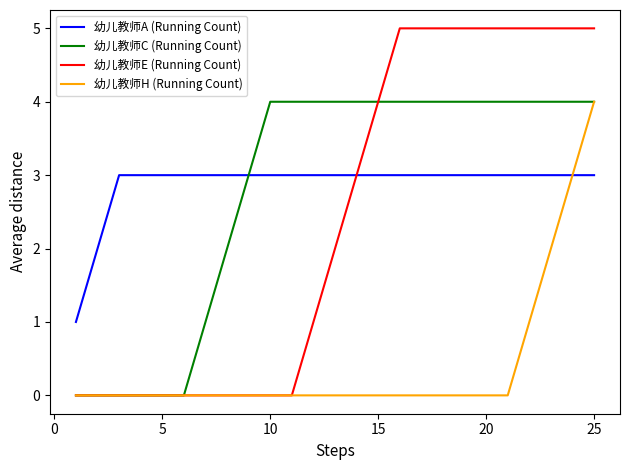

Reading left to right, transcribe all the data shown in this chart.

幼儿教师A (Running Count): 1	2	3	3	3	3	3	3	3	3	3	3	3	3	3	3	3	3	3	3	3	3	3	3	3
幼儿教师C (Running Count): 0	0	0	0	0	0	1	2	3	4	4	4	4	4	4	4	4	4	4	4	4	4	4	4	4
幼儿教师E (Running Count): 0	0	0	0	0	0	0	0	0	0	0	1	2	3	4	5	5	5	5	5	5	5	5	5	5
幼儿教师H (Running Count): 0	0	0	0	0	0	0	0	0	0	0	0	0	0	0	0	0	0	0	0	0	1	2	3	4